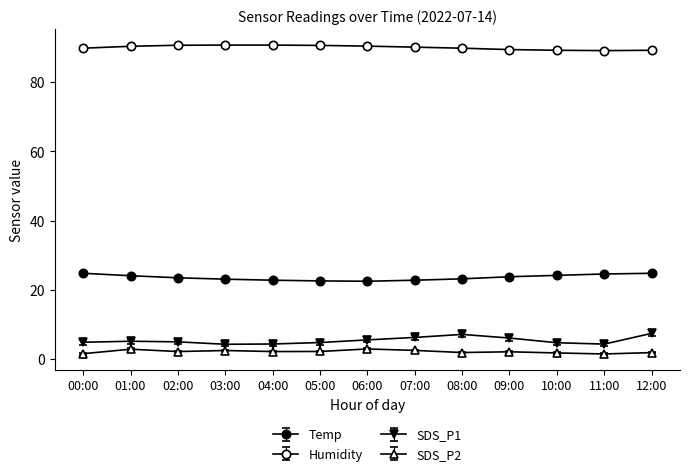

The value of SDS_P1 at 09:00 is 6.1. True or false?

True